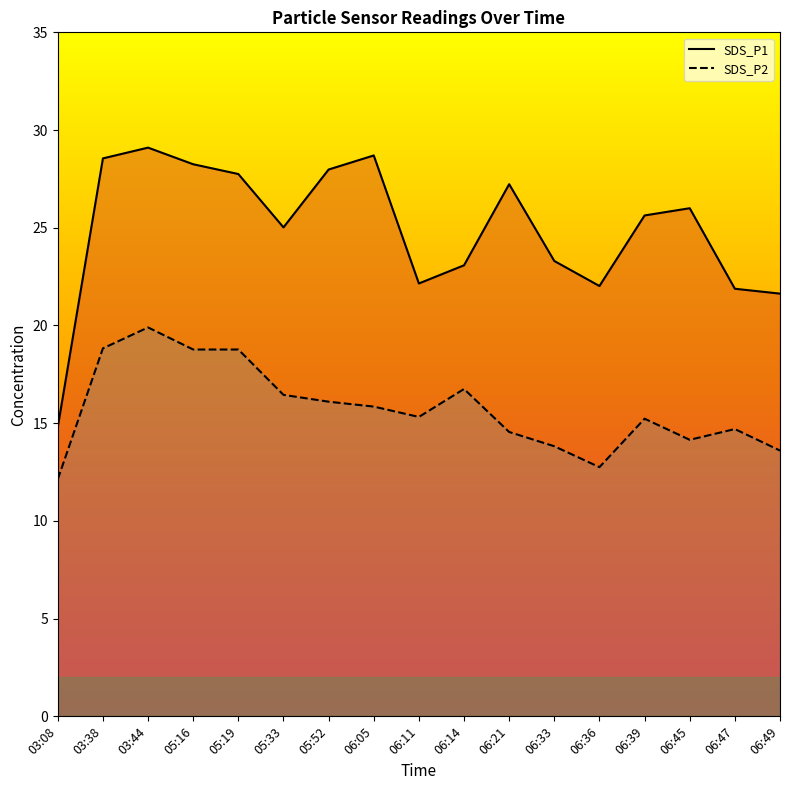

Is it true that SDS_P1 equals 35.2 at 06:39?

False